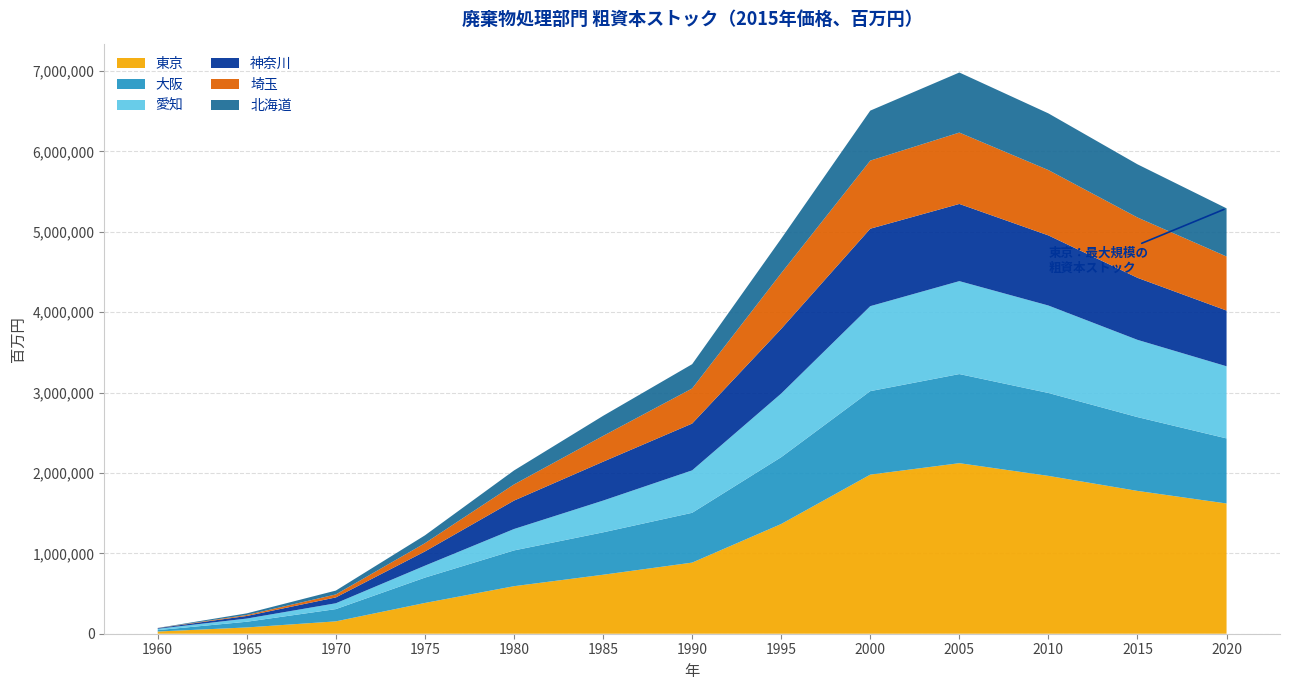

Reading left to right, transcribe all the data shown in this chart.

東京: 1960=27552	1965=78122	1970=153776	1975=382603	1980=591195	1985=733665	1990=884468	1995=1364866	2000=1978829	2005=2121261	2010=1963268	2015=1776361	2020=1619797
大阪: 1960=17450	1965=70954	1970=152477	1975=315270	1980=444931	1985=527334	1990=619569	1995=831122	2000=1038647	2005=1108554	2010=1031268	2015=918066	2020=809688
愛知: 1960=16398	1965=39600	1970=72614	1975=148360	1980=266244	1985=394819	1990=527886	1995=791435	2000=1056923	2005=1155808	2010=1087647	2015=960822	2020=896956
神奈川: 1960=7817	1965=32201	1970=72806	1975=176993	1980=353531	1985=483546	1990=582116	1995=804503	2000=963329	2005=960175	2010=872172	2015=771673	2020=693346
埼玉: 1960=990	1965=12050	1970=37168	1975=102693	1980=200797	1985=320850	1990=436430	1995=692334	2000=847023	2005=887634	2010=812525	2015=750272	2020=672049
北海道: 1960=1711	1965=20296	1970=47834	1975=97665	1980=173849	1985=249619	1990=302046	1995=429480	2000=621749	2005=747103	2010=705183	2015=661423	2020=599139